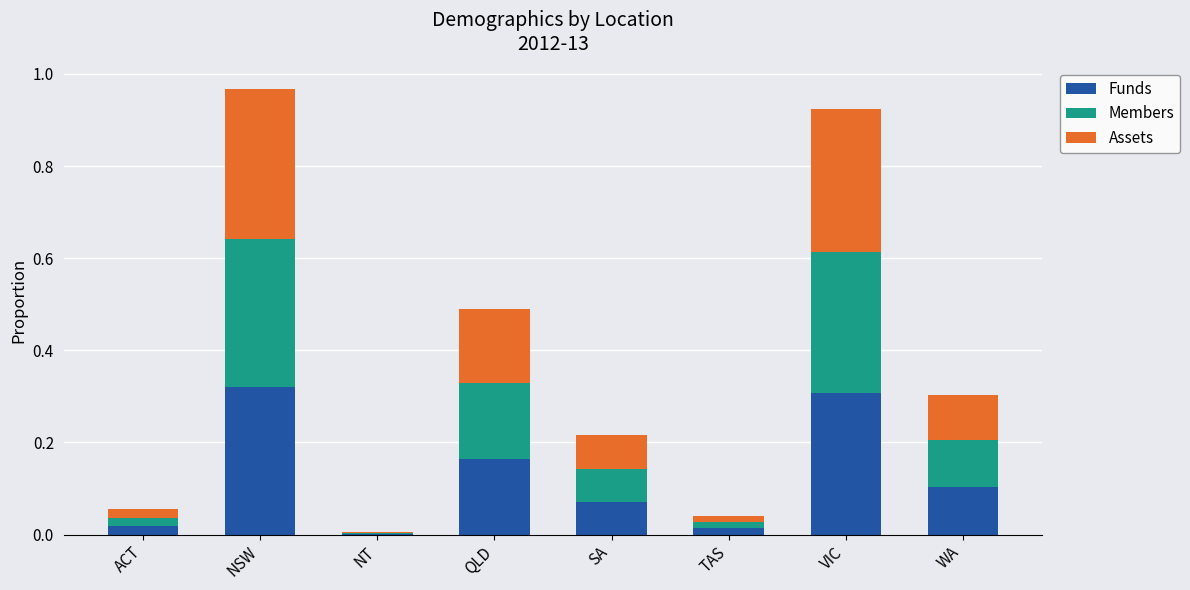

What is the sum of all Funds values?

1.0